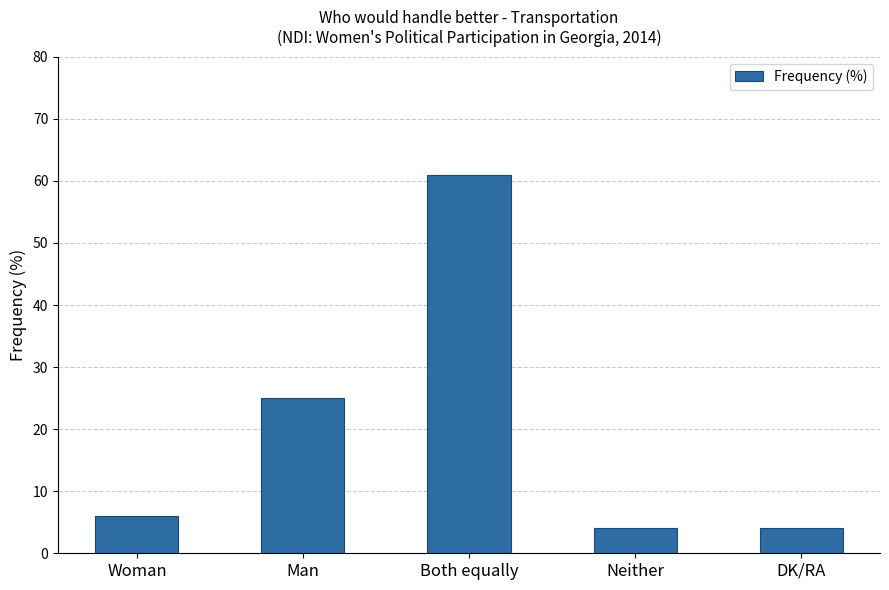

What is the ratio of the value at Man to the value at Neither?

6.2